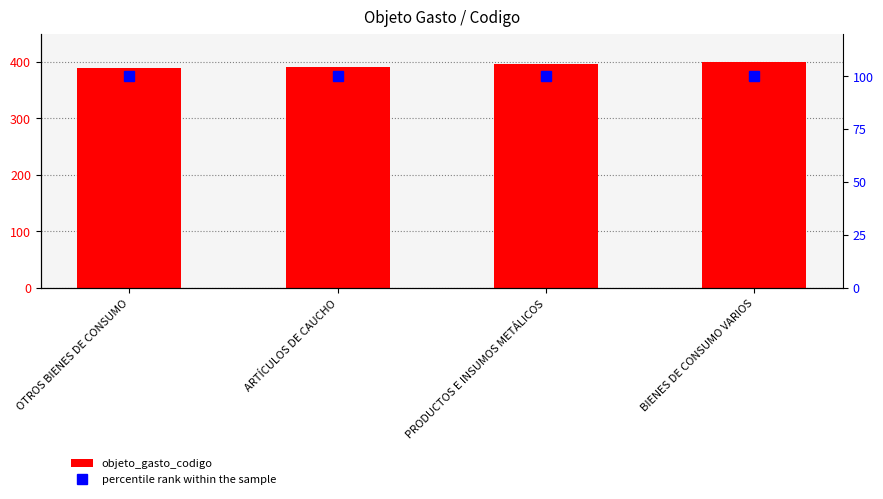

What is the approximate value of percentile rank within the sample at OTROS BIENES DE CONSUMO?

100